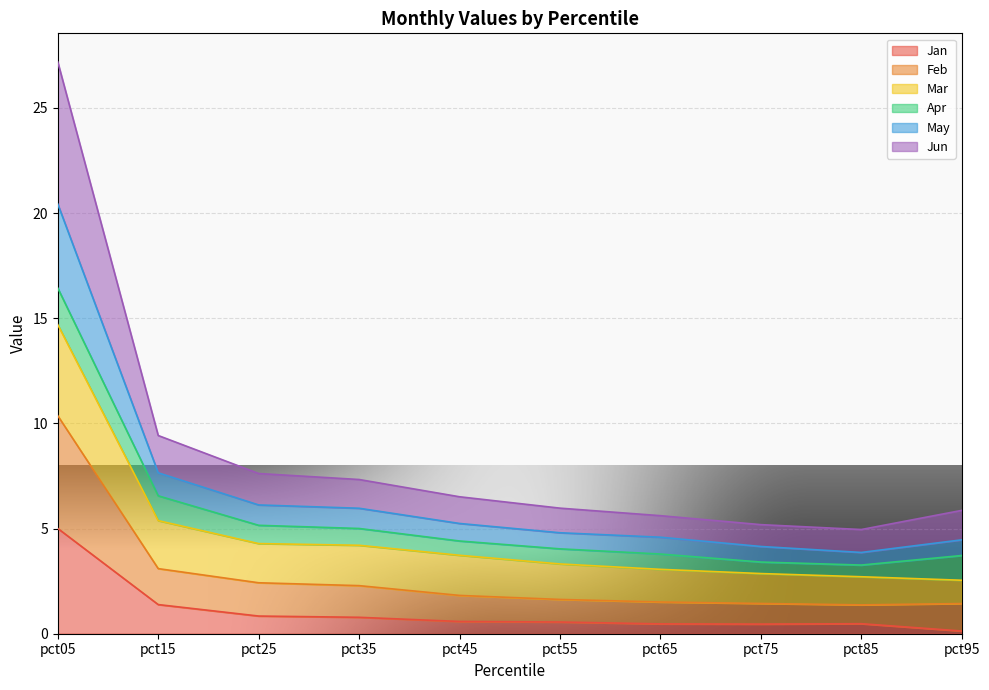

What are all the series names shown in the legend?

Jan, Feb, Mar, Apr, May, Jun